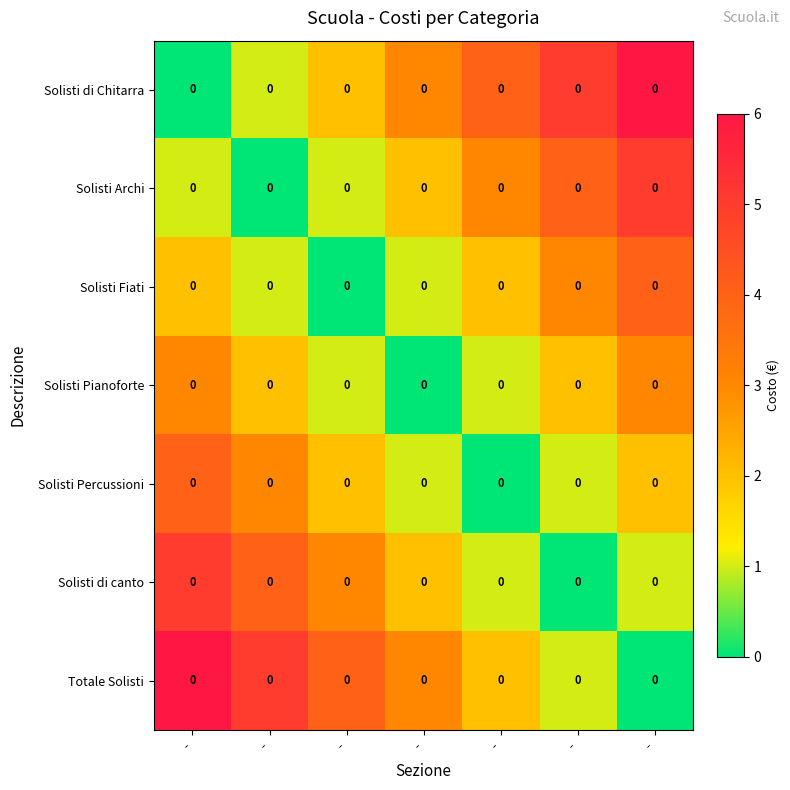

At which label is Solisti Percussioni closest to 2?

-